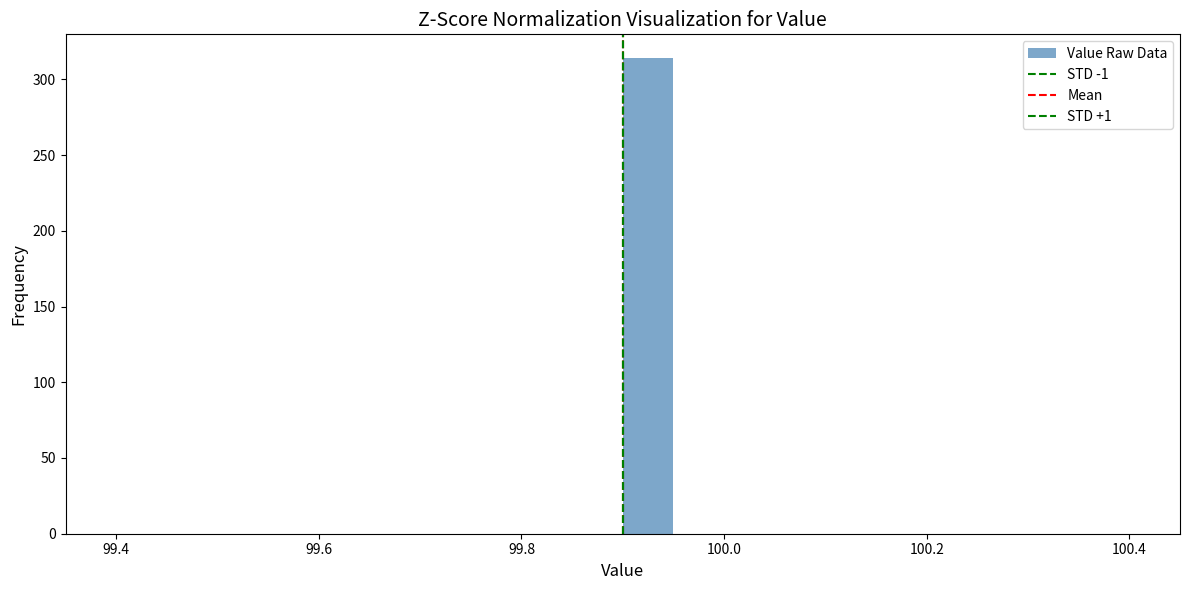

Read against the x-axis, roughly where is the centre of the tallest bar?

99.92